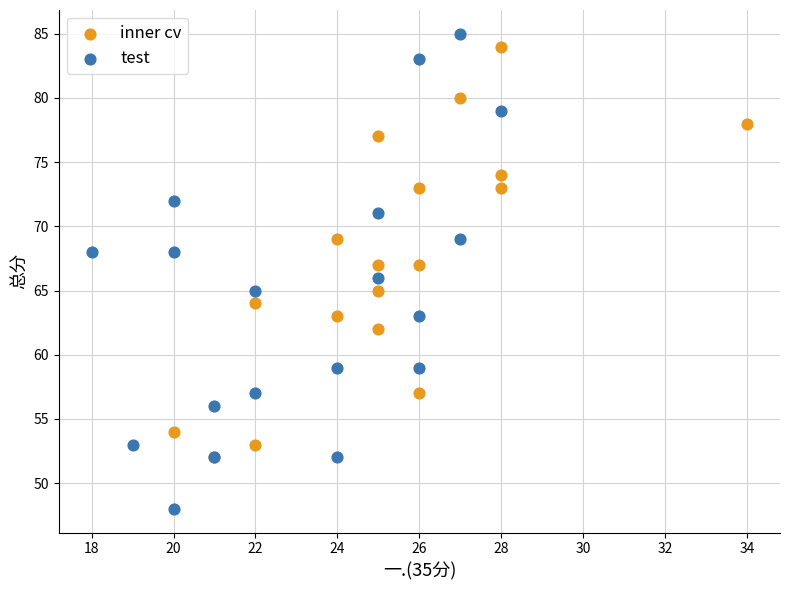

Which series reaches the minimum Y coordinate?

test